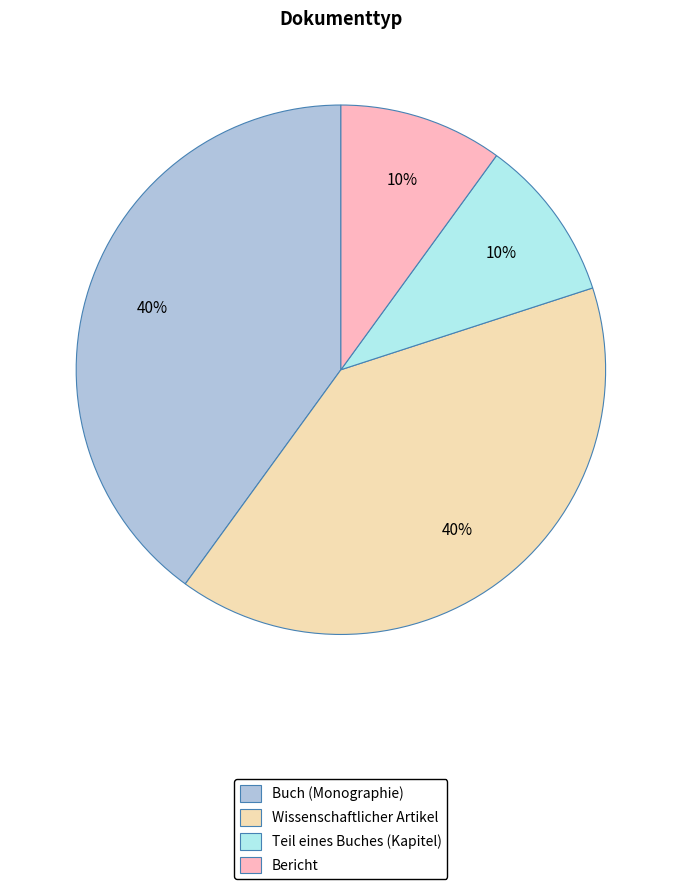

The Teil eines Buches (Kapitel) slice represents 10% of the pie. True or false?

True